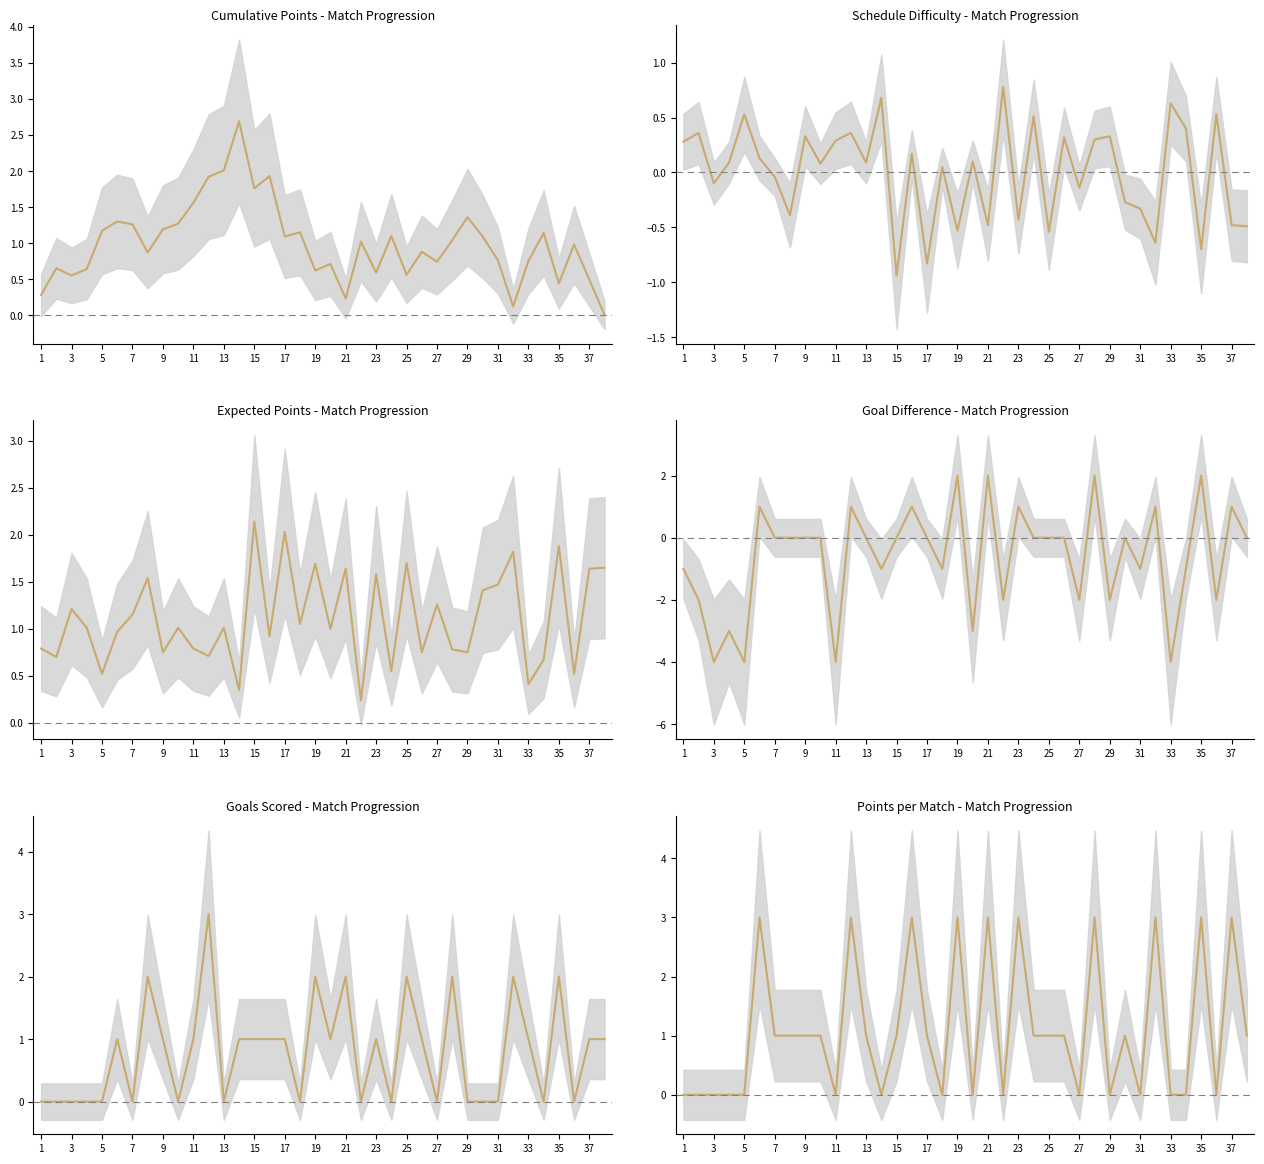

After their last crossing, which series has the higher values: sched or GD?

GD